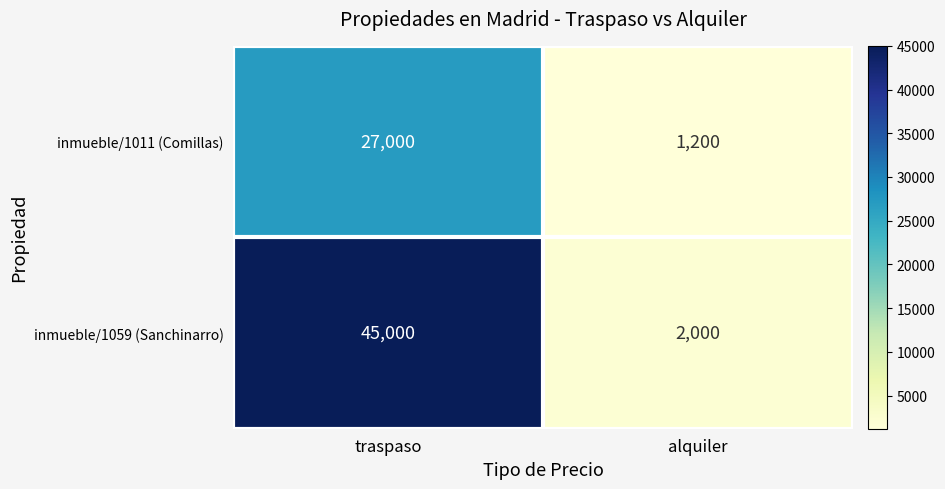

What is the sum of all inmueble/1059 (Sanchinarro) values?

47000